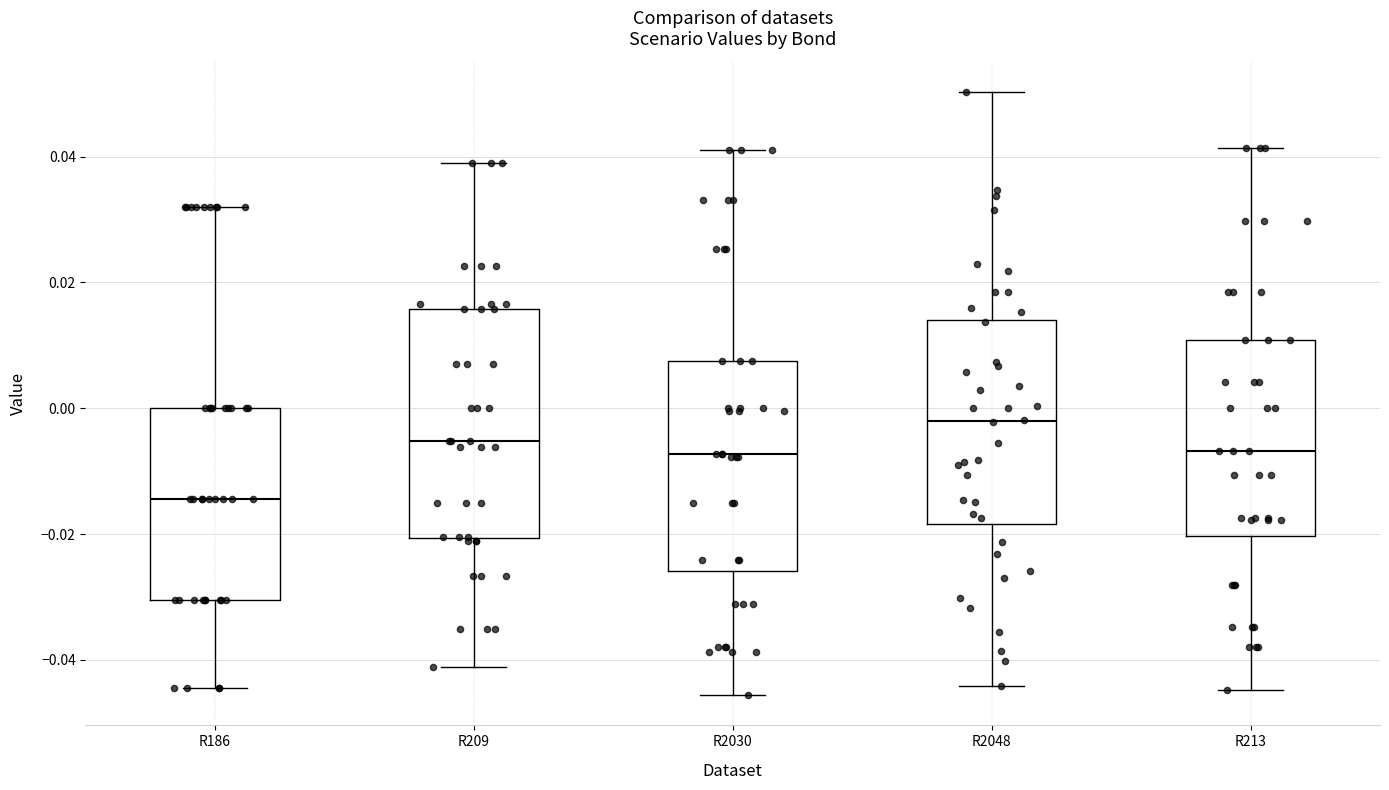

Which box is the tallest, from its lower edge to its upper edge?

R209